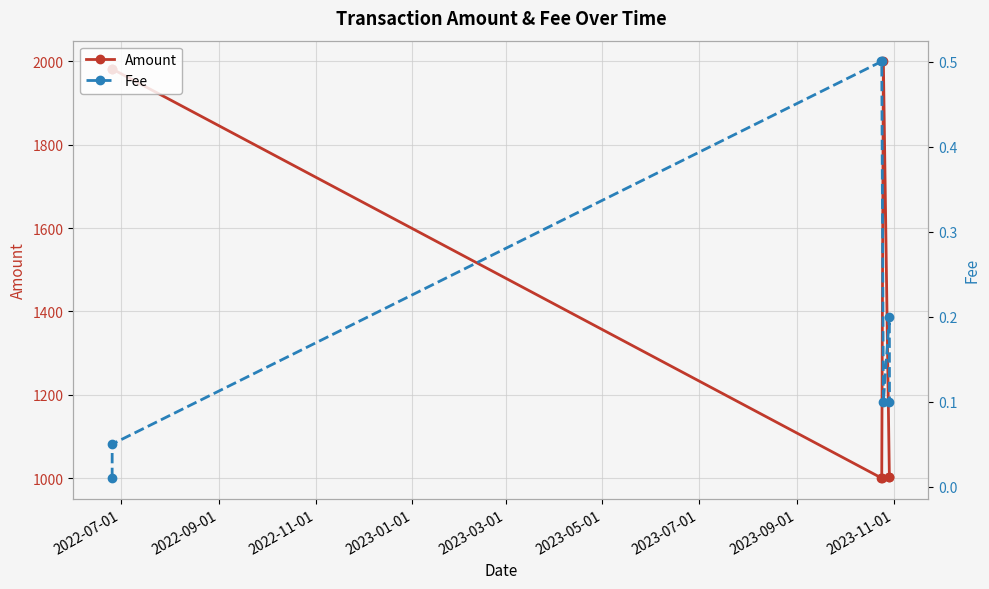

What is the value of the Amount point at the 4th from the left?

1000.0